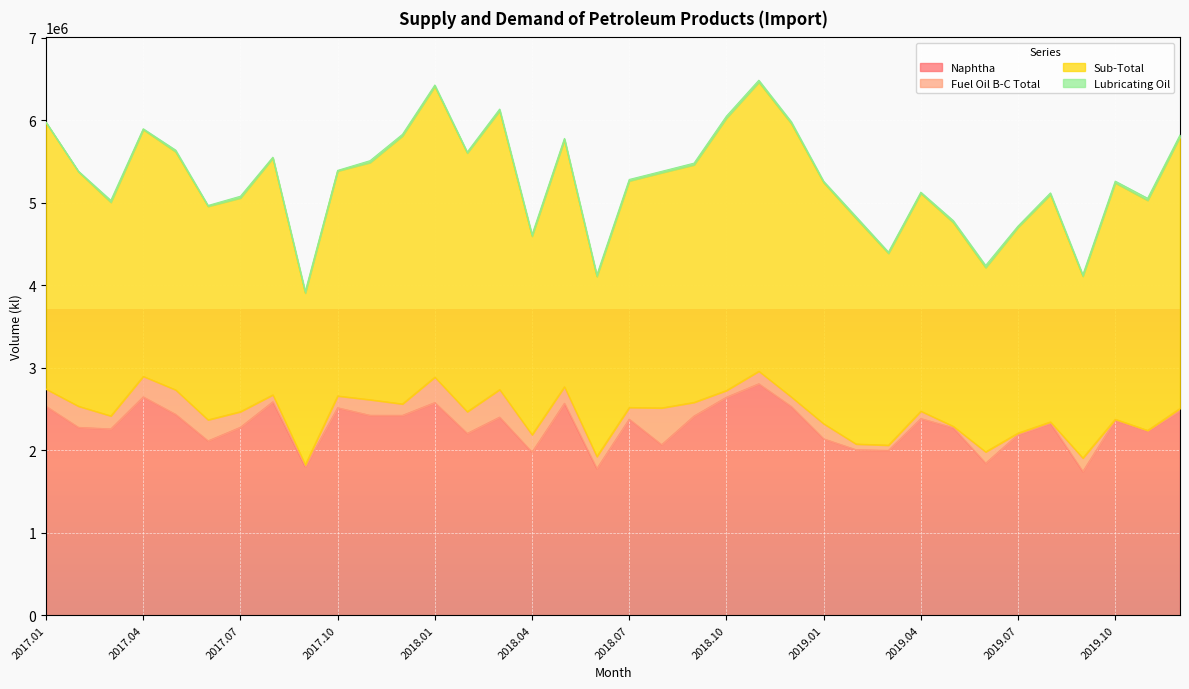

True or false: Lubricating Oil and Naphtha cross at least once.

False